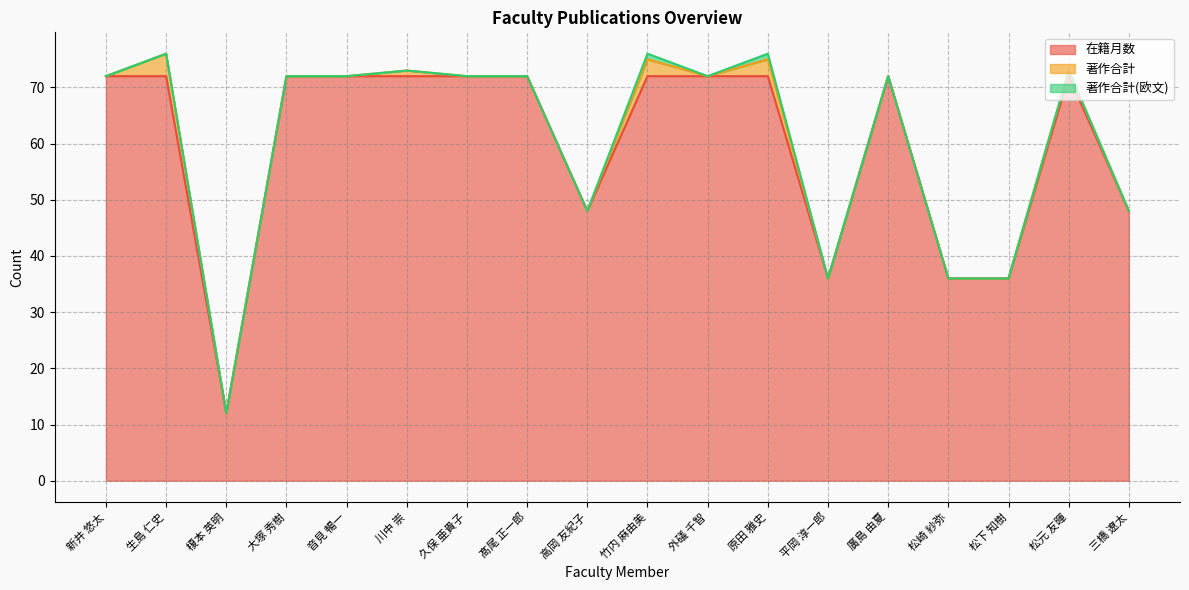

What is the label of the 11th point from the right?

髙尾 正一郎